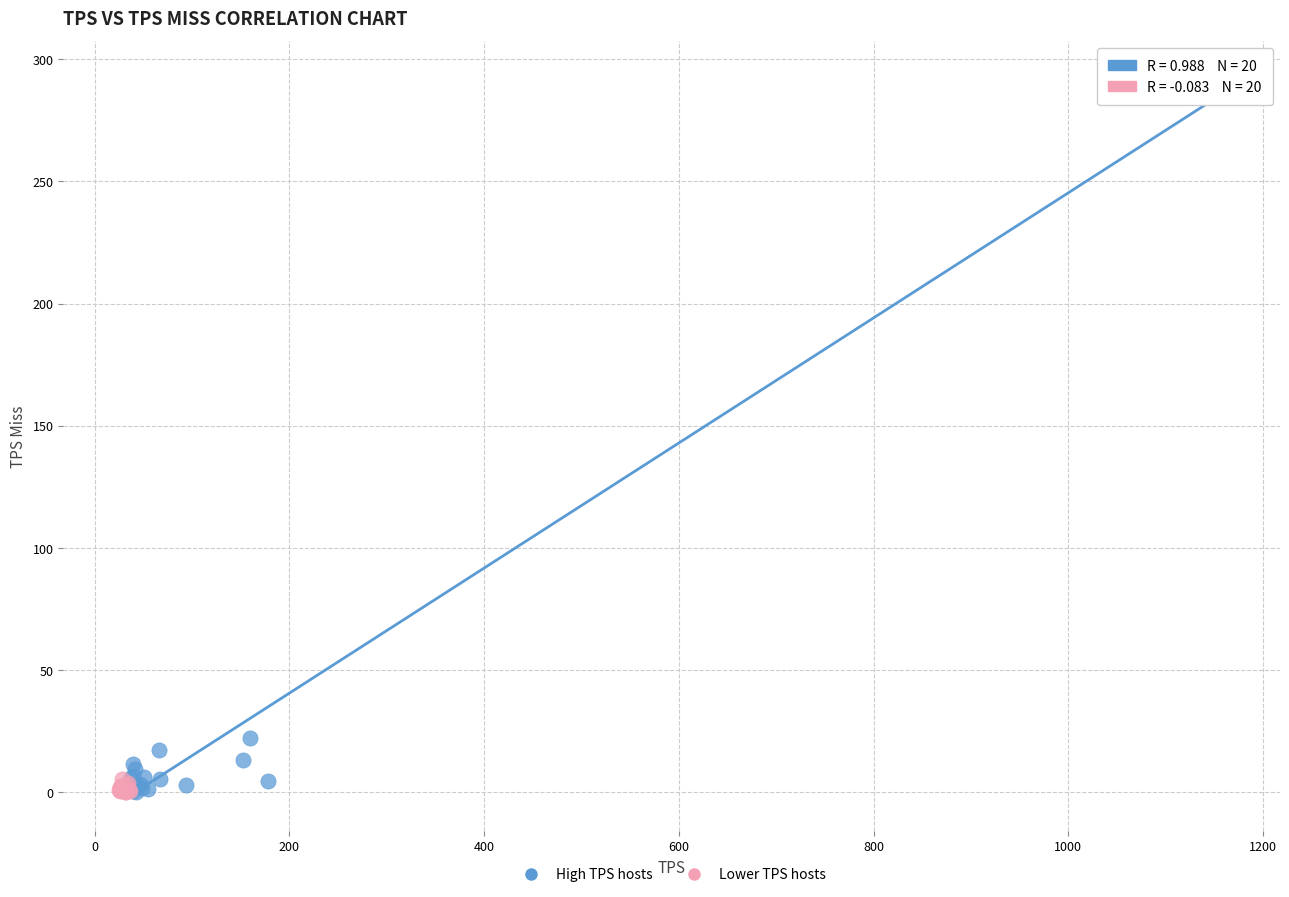

Which series contains the highest Y value?

High TPS hosts